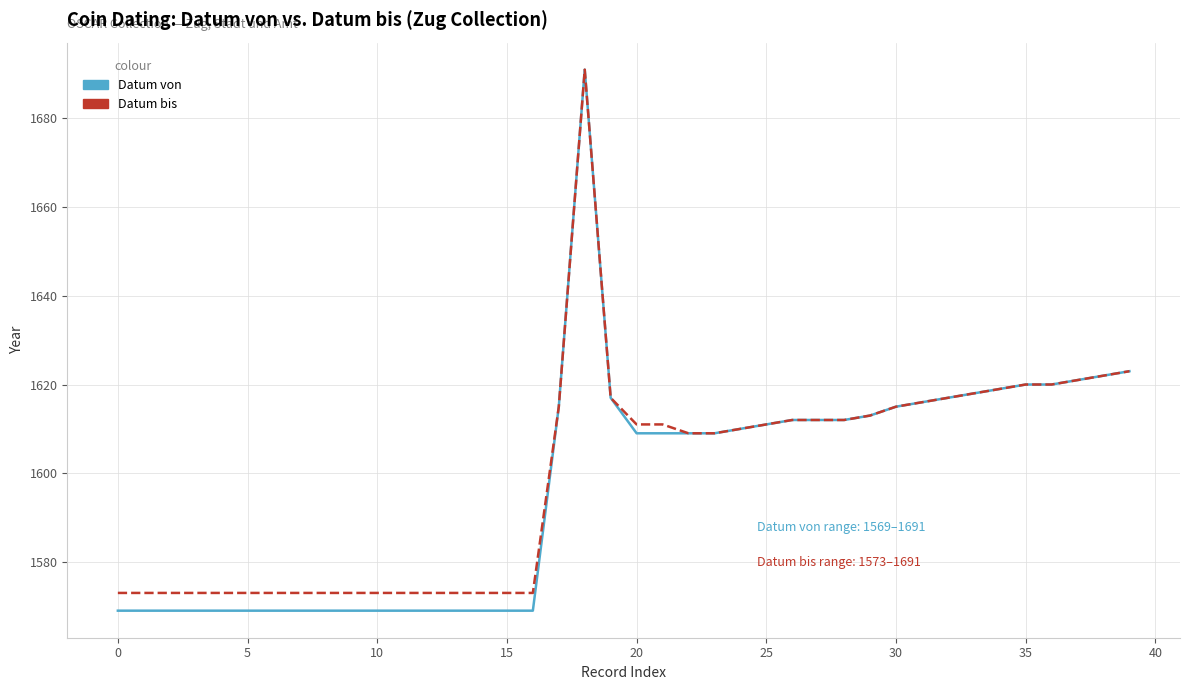

Does the chart display data point markers on the line(s)?

No